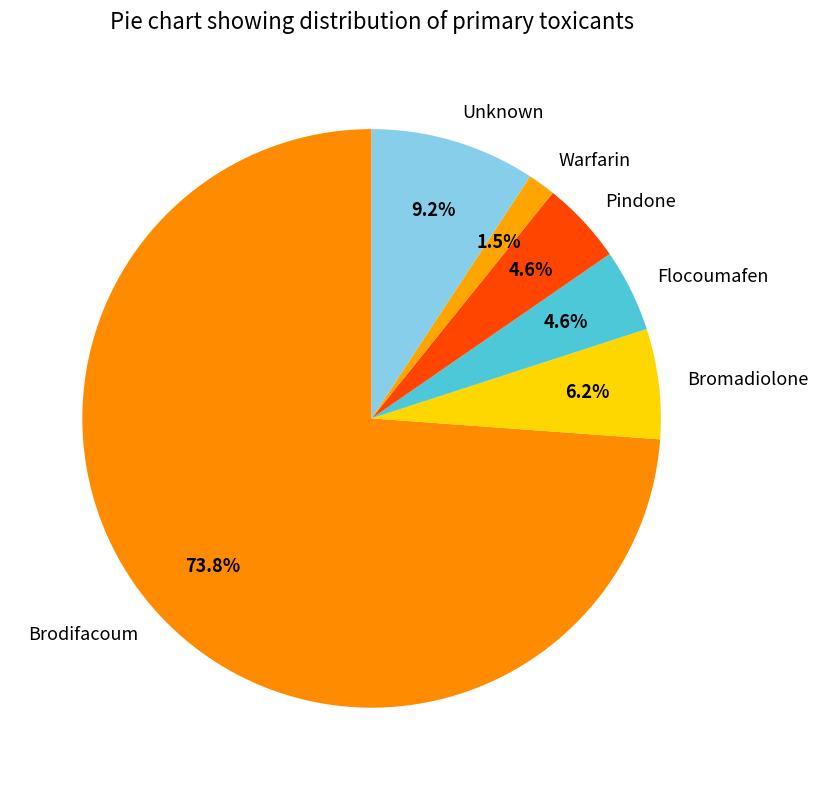

Which slice is the largest?

Brodifacoum